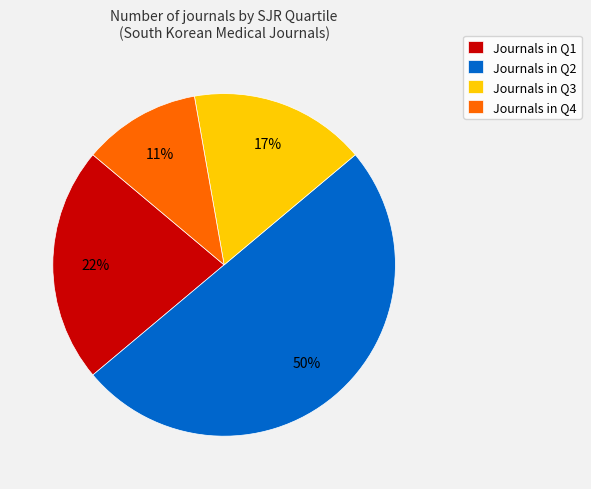

True or false: Journals in Q3 accounts for 17% of the total.

True